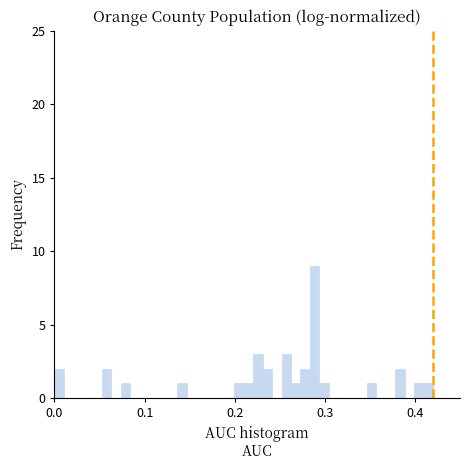

Read against the x-axis, roughly where is the centre of the tallest bar?

0.29